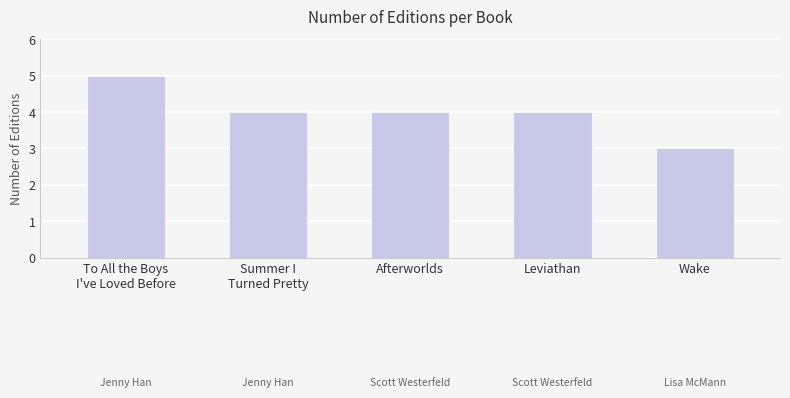

How many categories are shown in the chart?

5